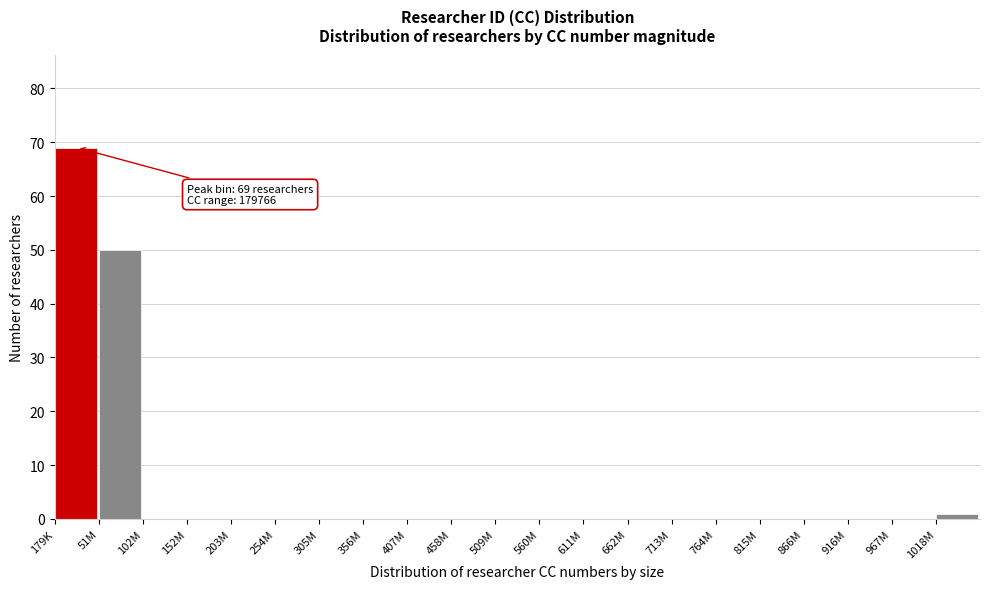

Reading right to left, list all the values displayed in this chart.

1018M=1	967M=0	916M=0	866M=0	815M=0	764M=0	713M=0	662M=0	611M=0	560M=0	509M=0	458M=0	407M=0	356M=0	305M=0	254M=0	203M=0	152M=0	102M=0	51M=50	179K=69